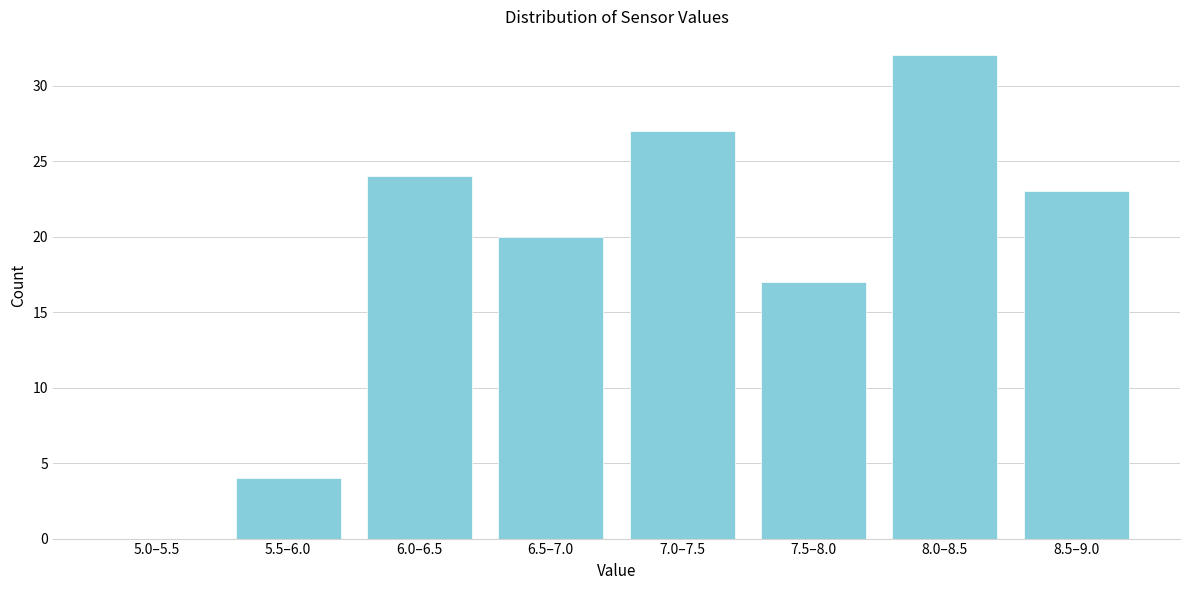

Reading left to right, what are all the values shown in this chart?

5.0–5.5=0	5.5–6.0=4	6.0–6.5=24	6.5–7.0=20	7.0–7.5=27	7.5–8.0=17	8.0–8.5=32	8.5–9.0=23